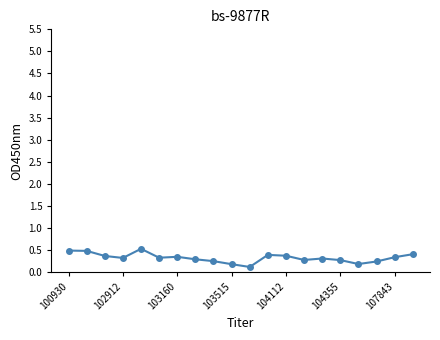

What is the average value?

0.3